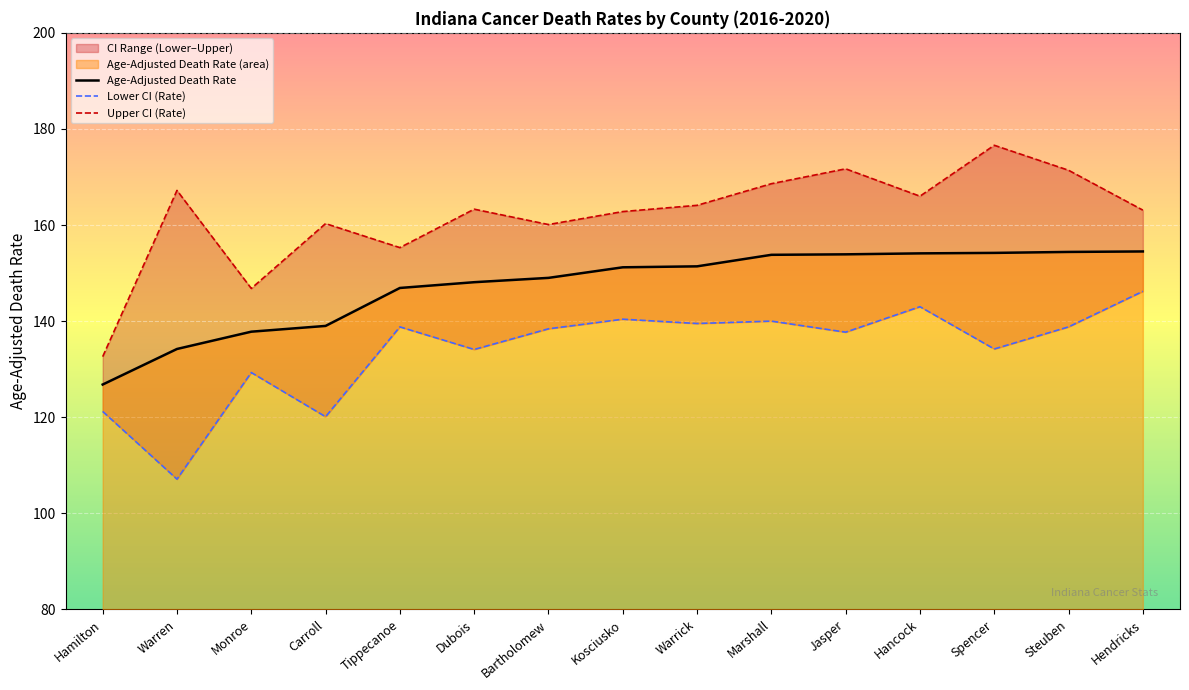

Between Bartholomew and Warren, which is larger?

Bartholomew